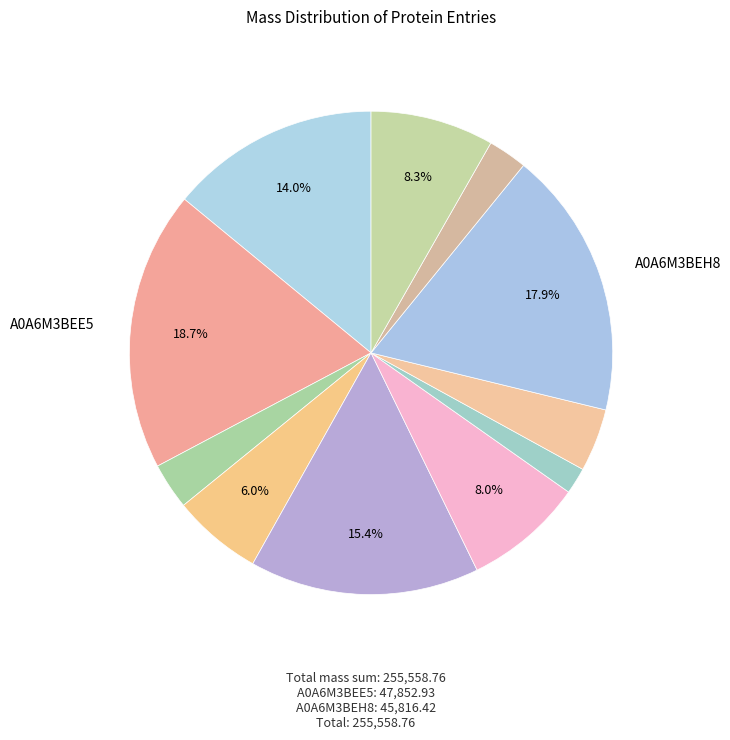

Rank the categories by value from lowest to highest.

A0A6M3BEG3, A0A6M3BEK1, A0A6M3BEF0, A0A6M3BEG5, A0A6M3BEF2, A0A6M3BEF8, A0A6M3BEK2, A0A6M3BEB7, A0A6M3BEF4, A0A6M3BEH8, A0A6M3BEE5